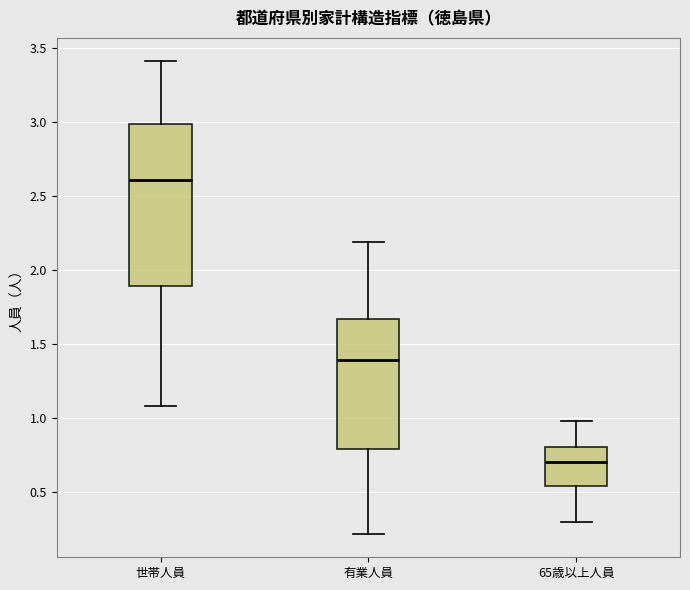

Reading left to right, read every box against the y-axis: the position of its median line, the range the box covers, and the ends of its whiskers. The values are not printed on the chart, so give them approximately, as read against the axis.

世帯人員: median 2.60, box 1.90 to 3.00, whiskers 1.10 to 3.40
有業人員: median 1.40, box 0.80 to 1.65, whiskers 0.20 to 2.20
65歳以上人員: median 0.70, box 0.55 to 0.80, whiskers 0.30 to 1.00